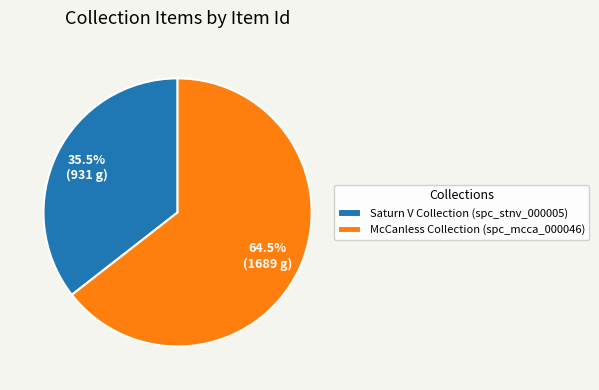

Which slice is the largest?

McCanless Collection (spc_mcca_000046)